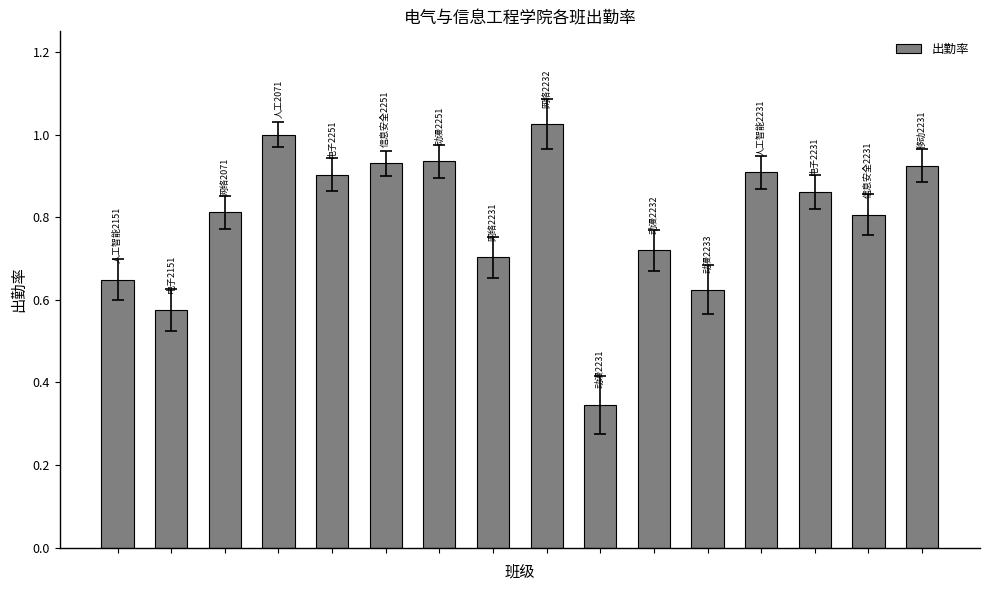

How many series are shown in this chart?

1